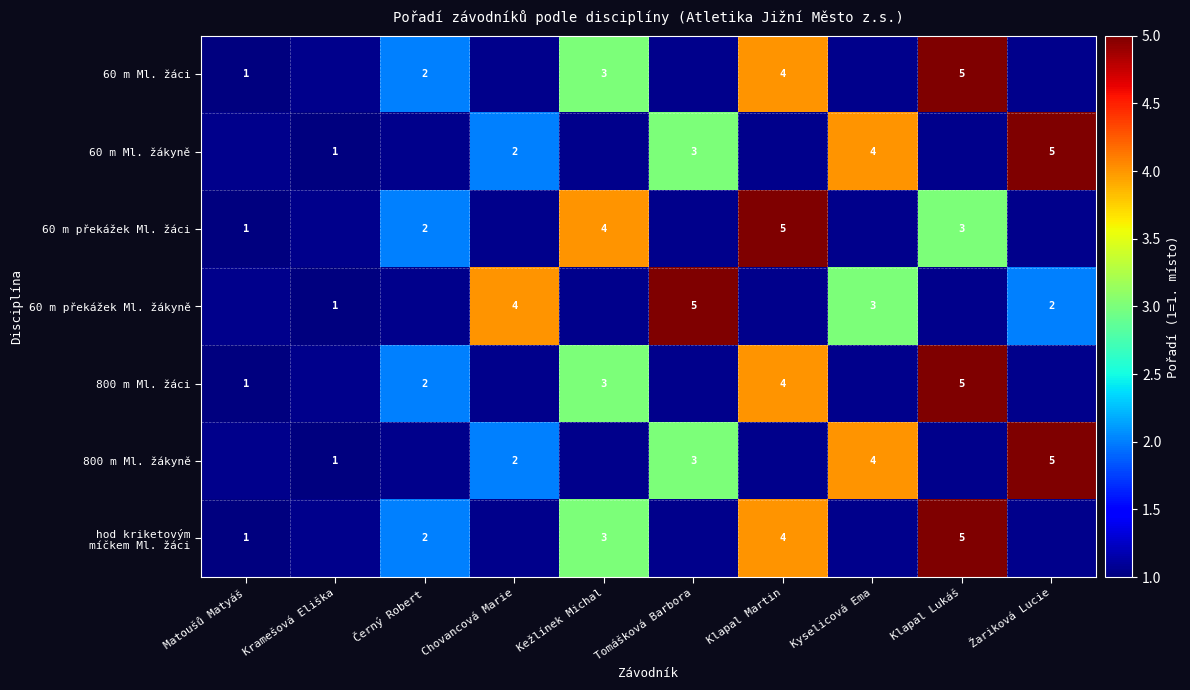

How many categories are shown in the chart?

10